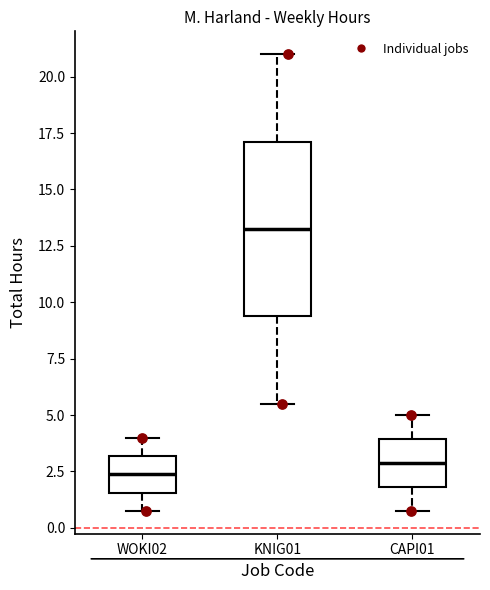

Which box is the tallest, from its lower edge to its upper edge?

KNIG01